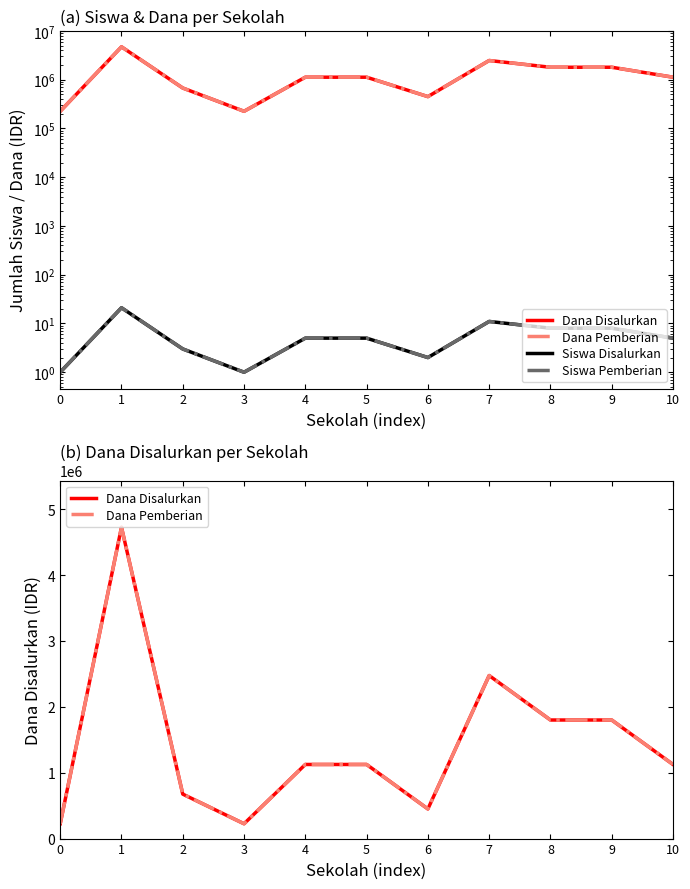

Reading left to right, extract all data points from this chart.

Dana Disalurkan: 225000	4725000	675000	225000	1125000	1125000	450000	2475000	1800000	1800000	1125000
Dana Pemberian: 225000	4725000	675000	225000	1125000	1125000	450000	2475000	1800000	1800000	1125000
Siswa Disalurkan: 1	21	3	1	5	5	2	11	8	8	5
Siswa Pemberian: 1	21	3	1	5	5	2	11	8	8	5